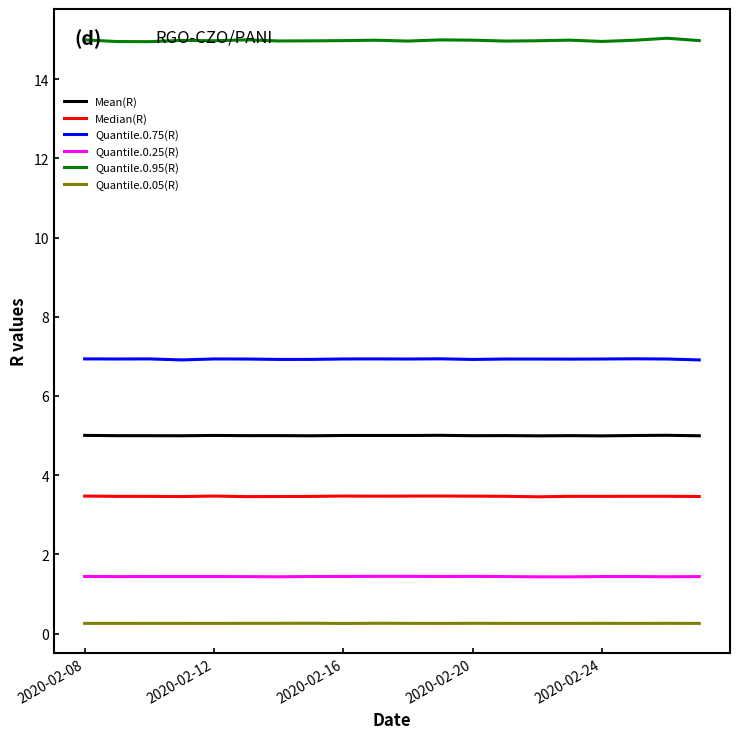

Which series has the largest range (max minus min)?

Quantile.0.95(R)